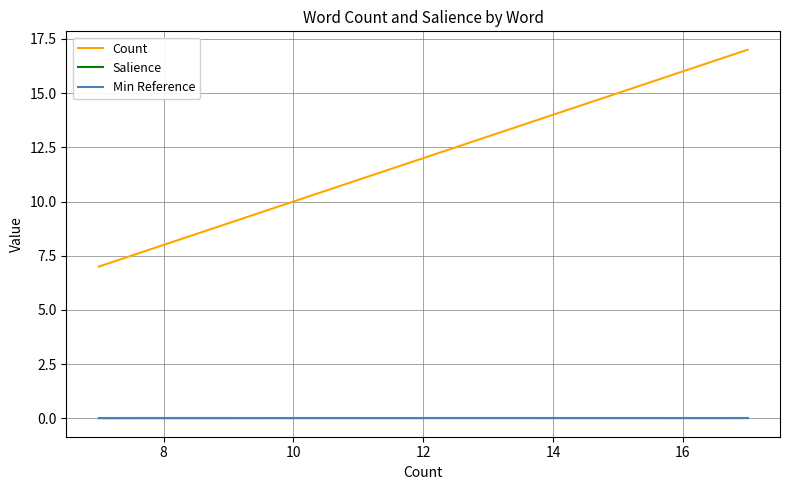

Is the value of Salience at 7 greater than the value of Min Reference at 8?

Yes